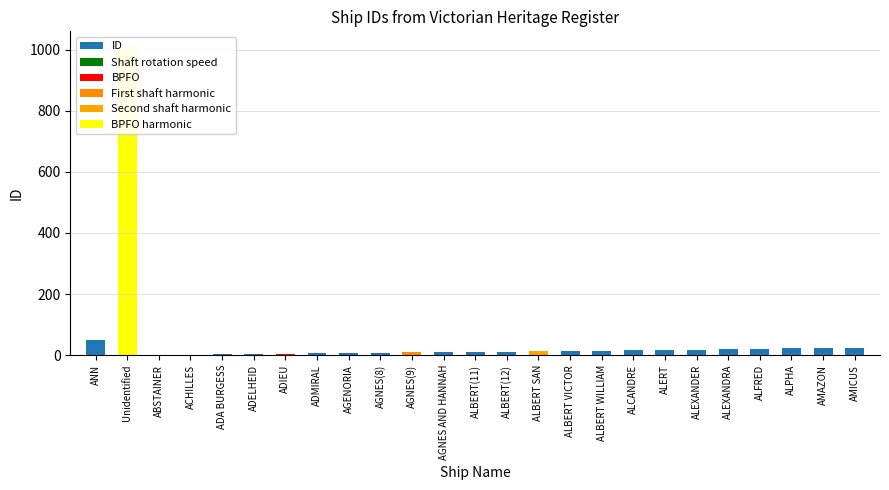

What is the difference between the maximum and minimum values?

1008